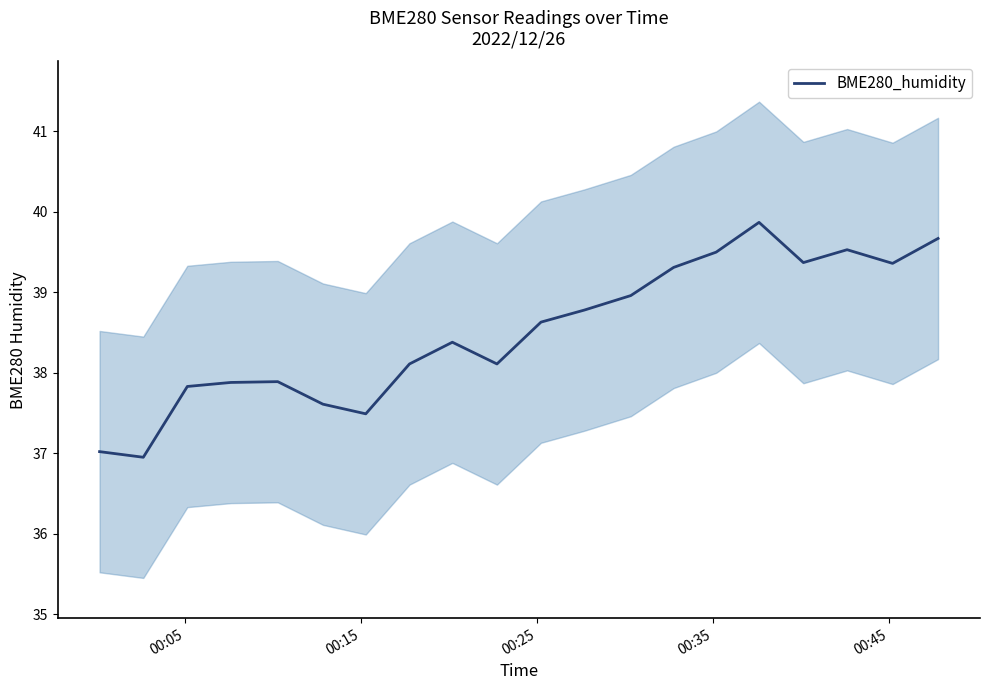

What is the maximum value for BME280_humidity?

39.9